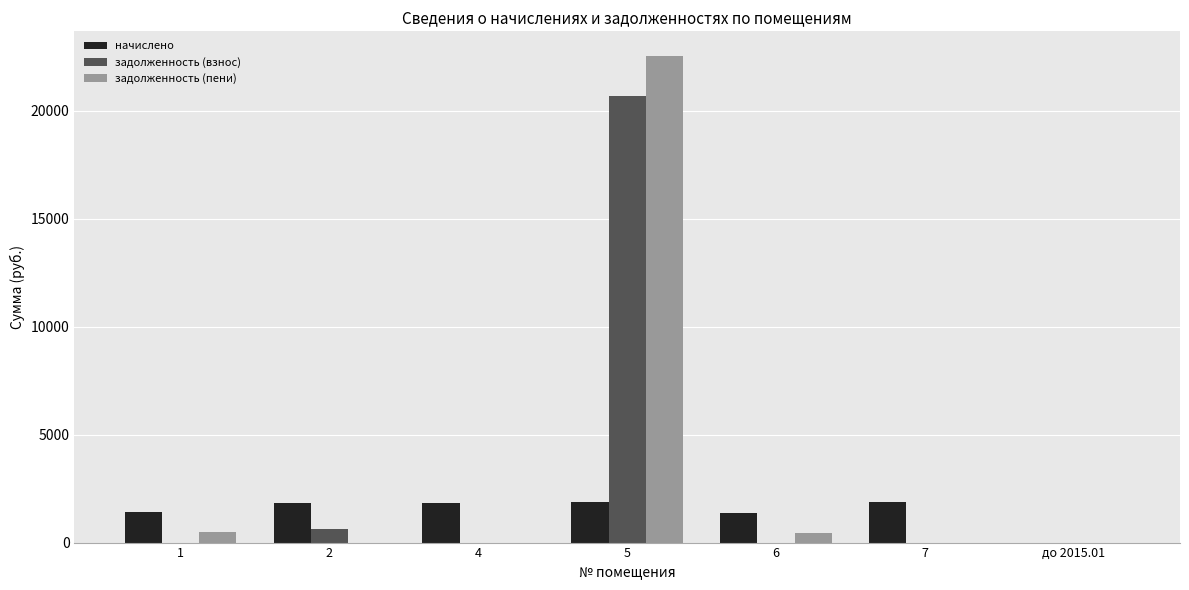

At which label is начислено closest to 936?

6